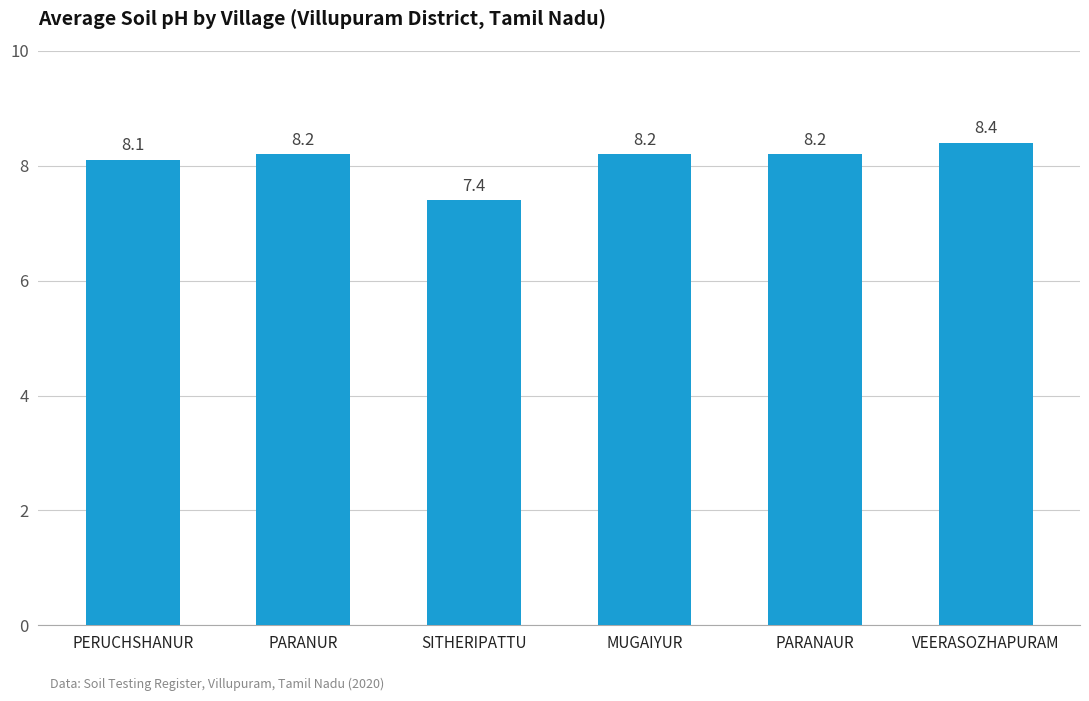

What is the difference between the maximum and minimum values?

1.0